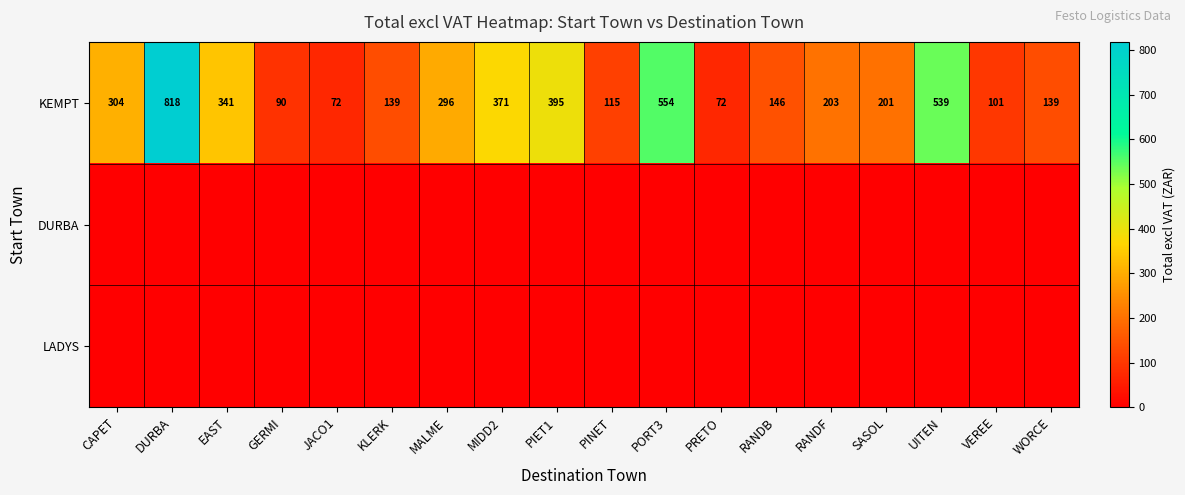

Is it true that KEMPT equals 833 at UITEN?

False